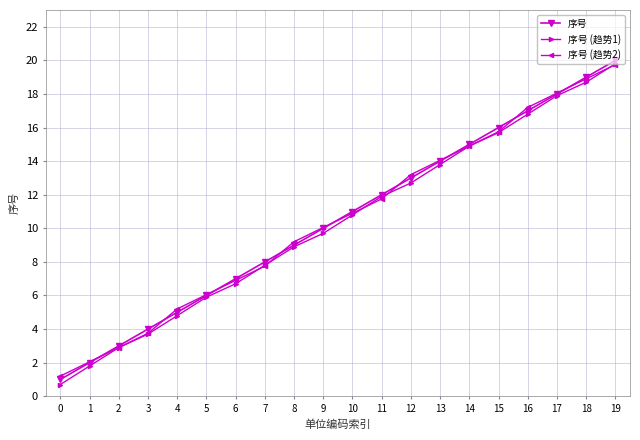

True or false: 序号 (趋势2) has more than 1 points higher than both neighbors.

False